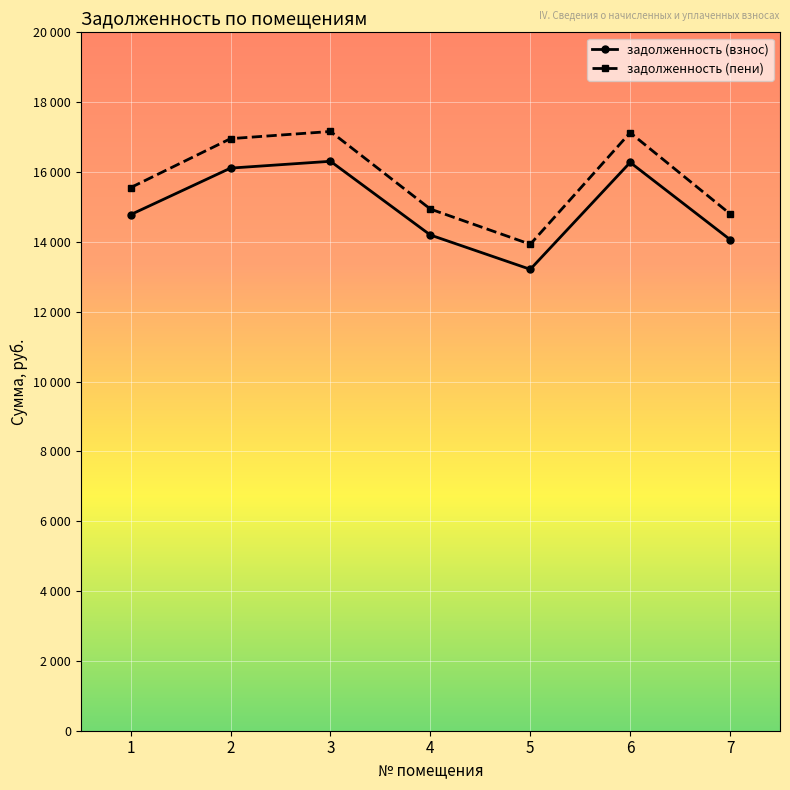

Where is задолженность (взнос) nearest to the value 14760?

1